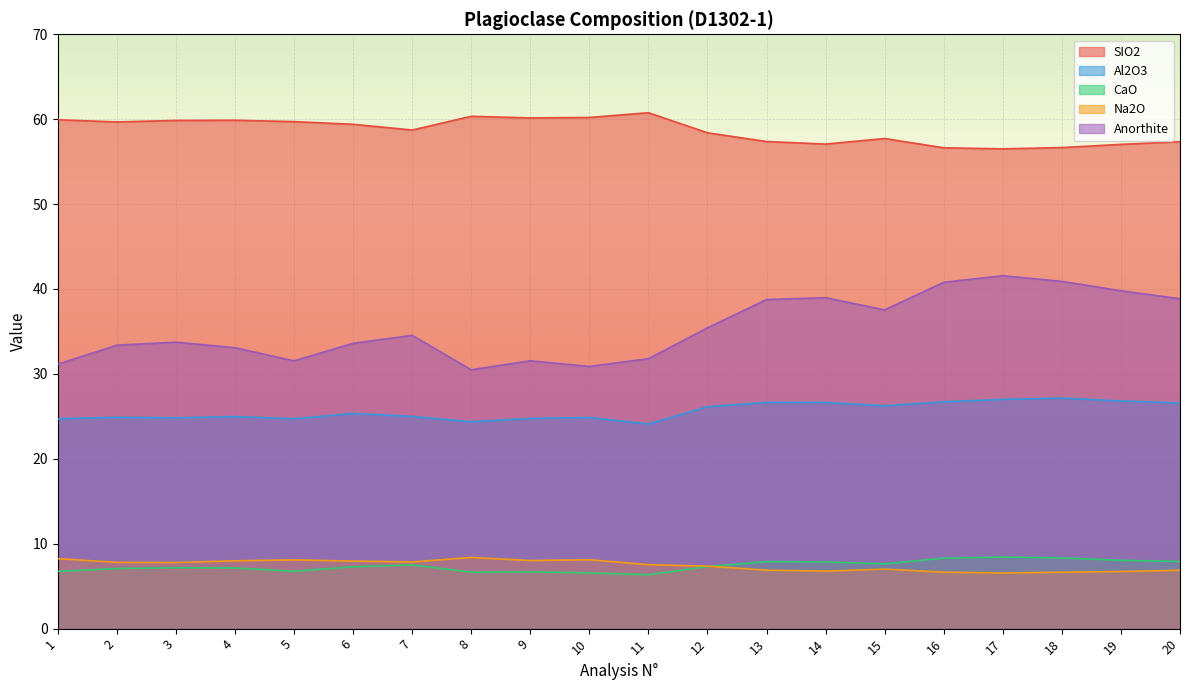

True or false: Na2O has more than 2 interior local peaks.

True